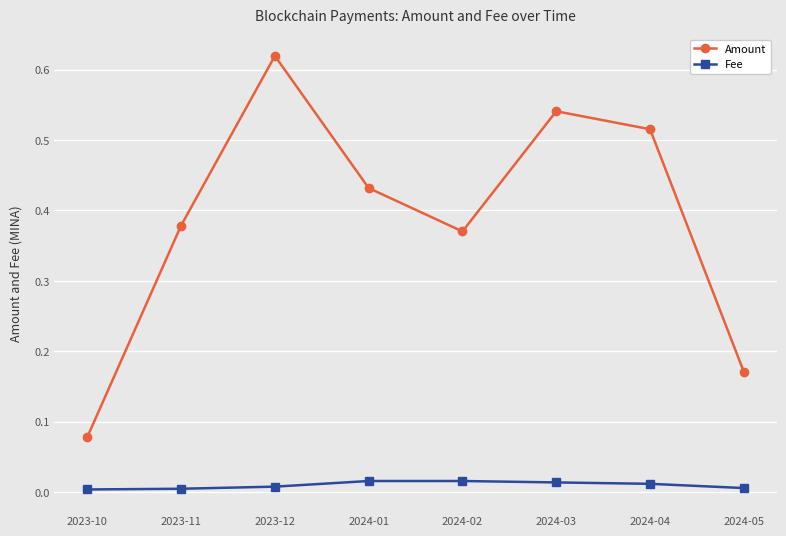

How many interior local valleys does the Amount series have?

1